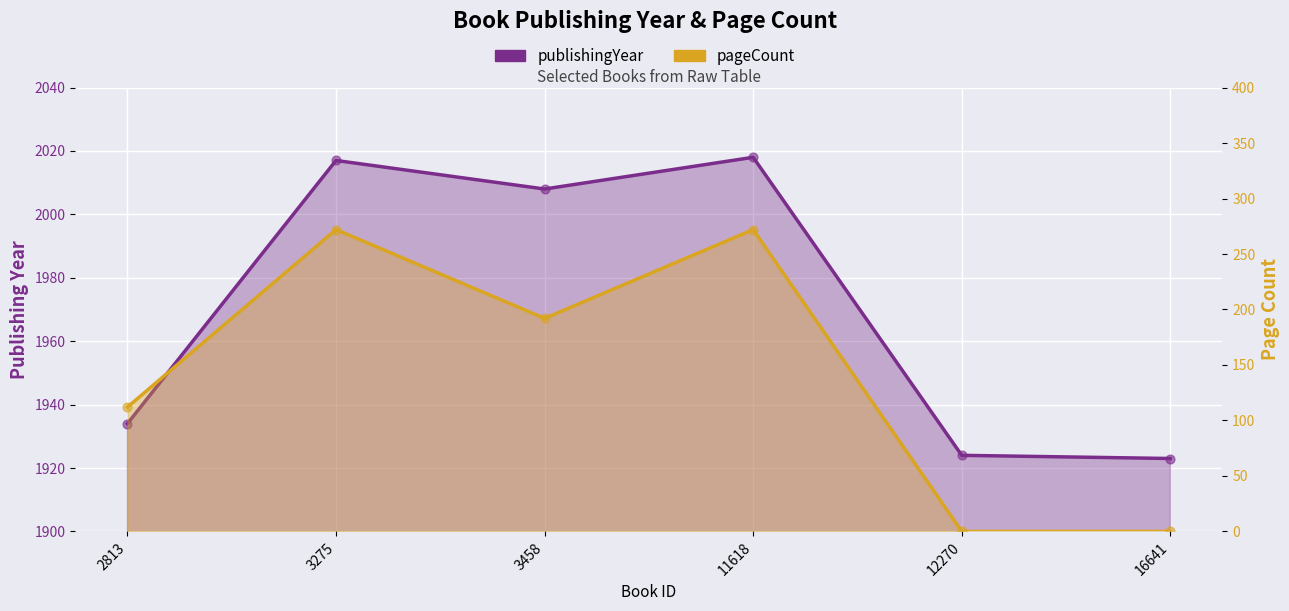

At which category is the sum across all series the highest?

11618